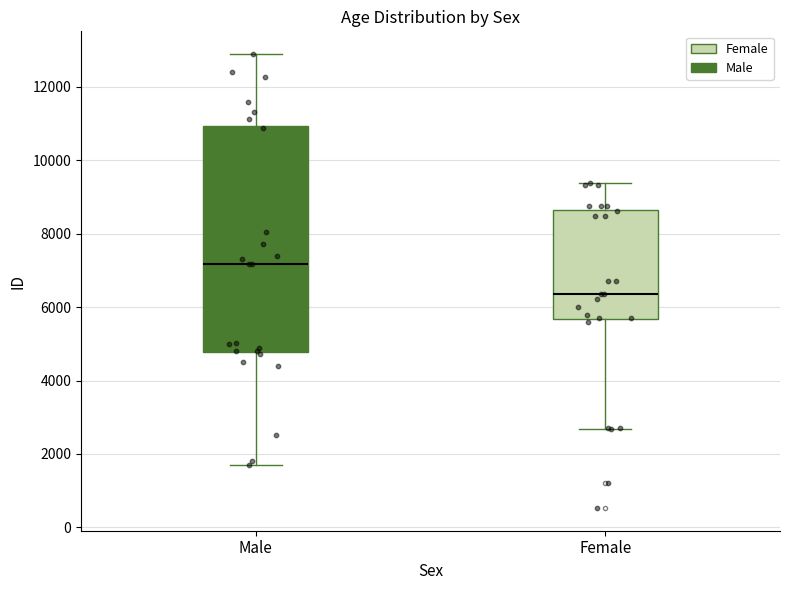

Comparing the boxes themselves (not the whiskers), which one is the tallest?

Male